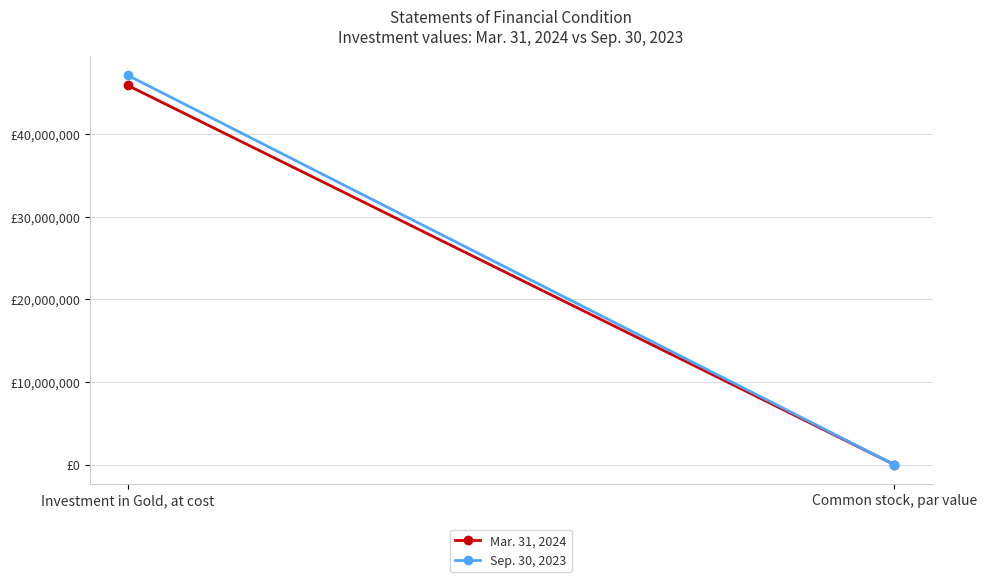

At Investment in Gold, at cost, list the series in order from smallest to largest.

Mar. 31, 2024, Sep. 30, 2023